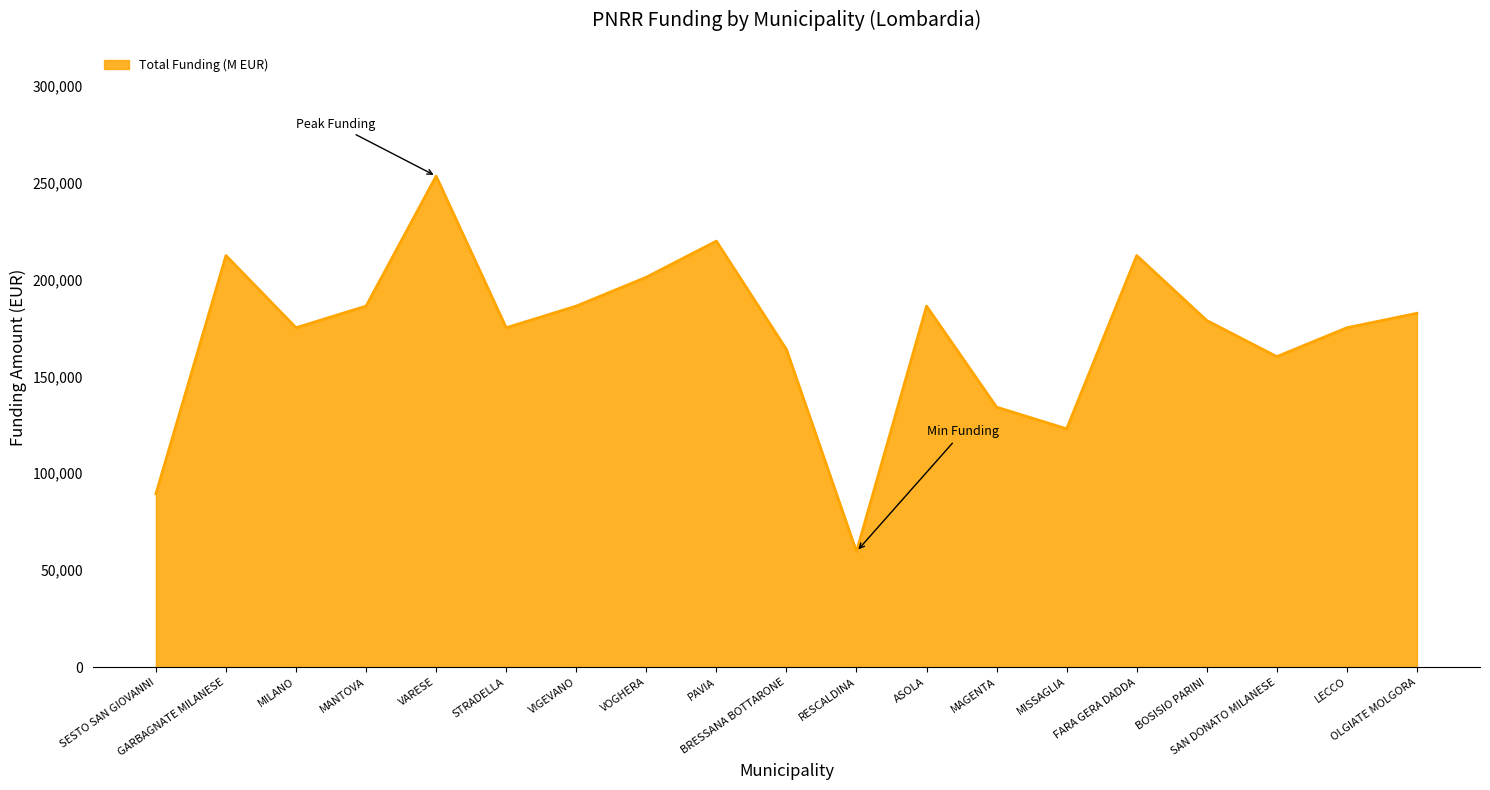

The chart shows a value of 49323.7 at OLGIATE MOLGORA. True or false?

False